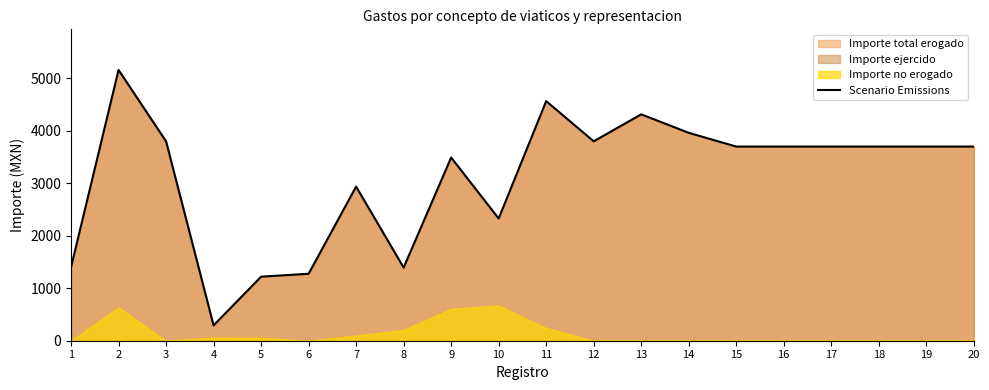

How many interior local valleys (lower than both neighbors) does the data have?

4